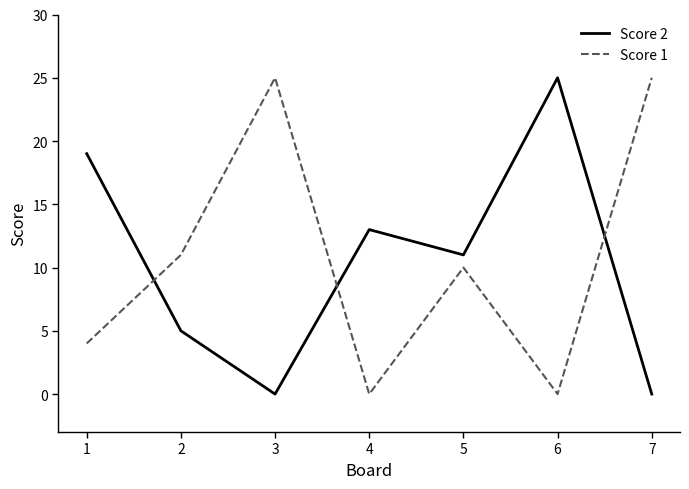

Which series ends up on top after the final intersection of Score 1 and Score 2?

Score 1